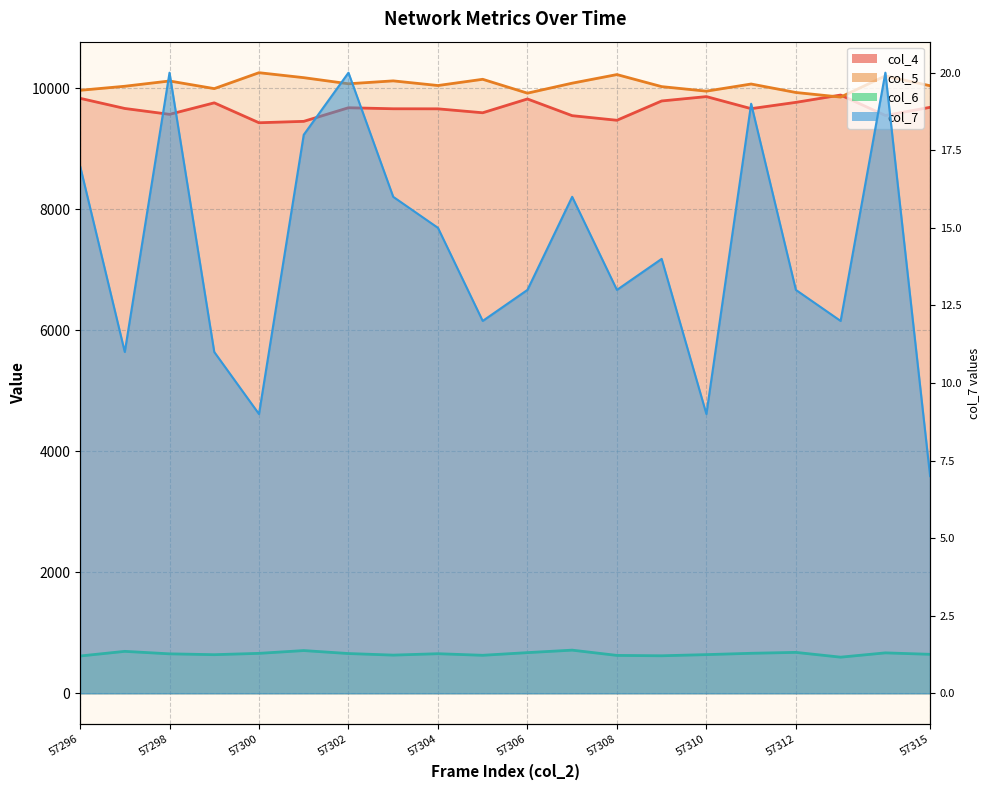

Which series changed the most between 57301 and 57310?

col_4